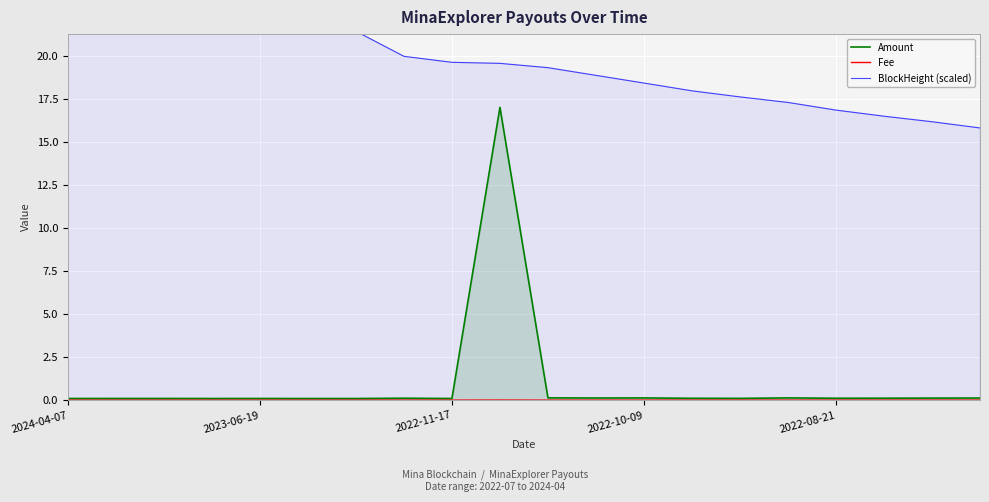

What value does the Amount series have at 15?

0.1